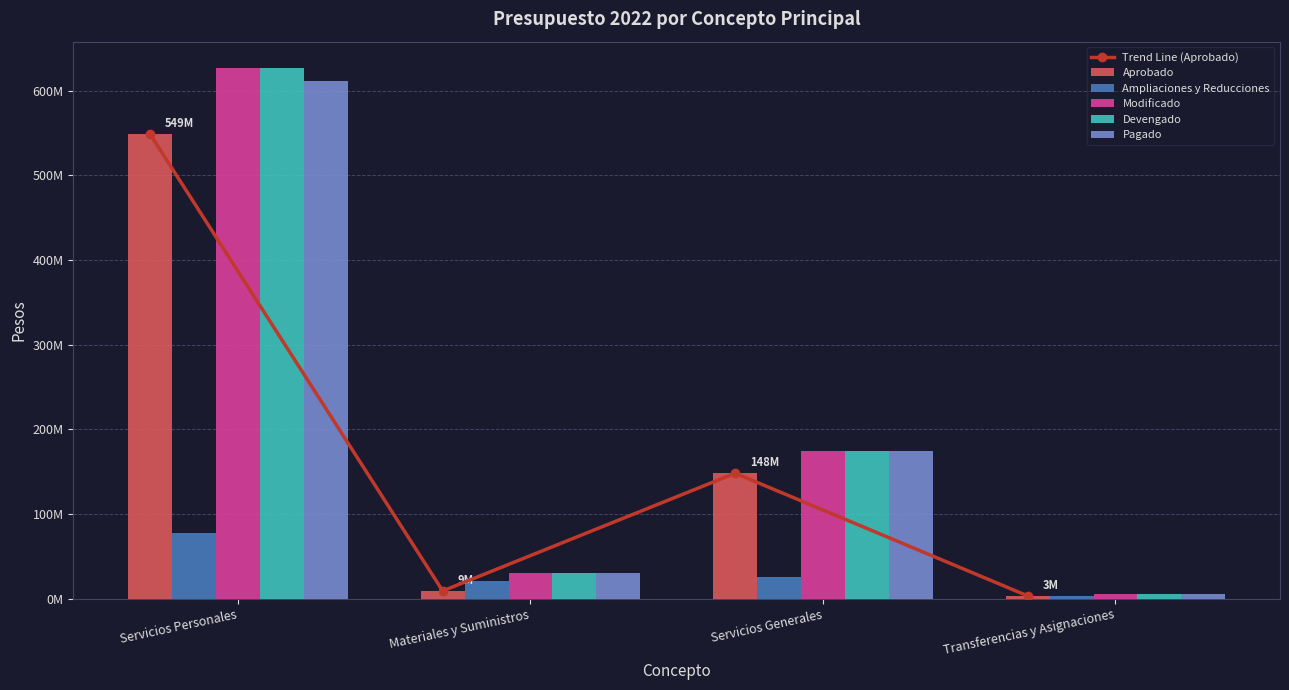

How many distinct data groups are displayed?

6